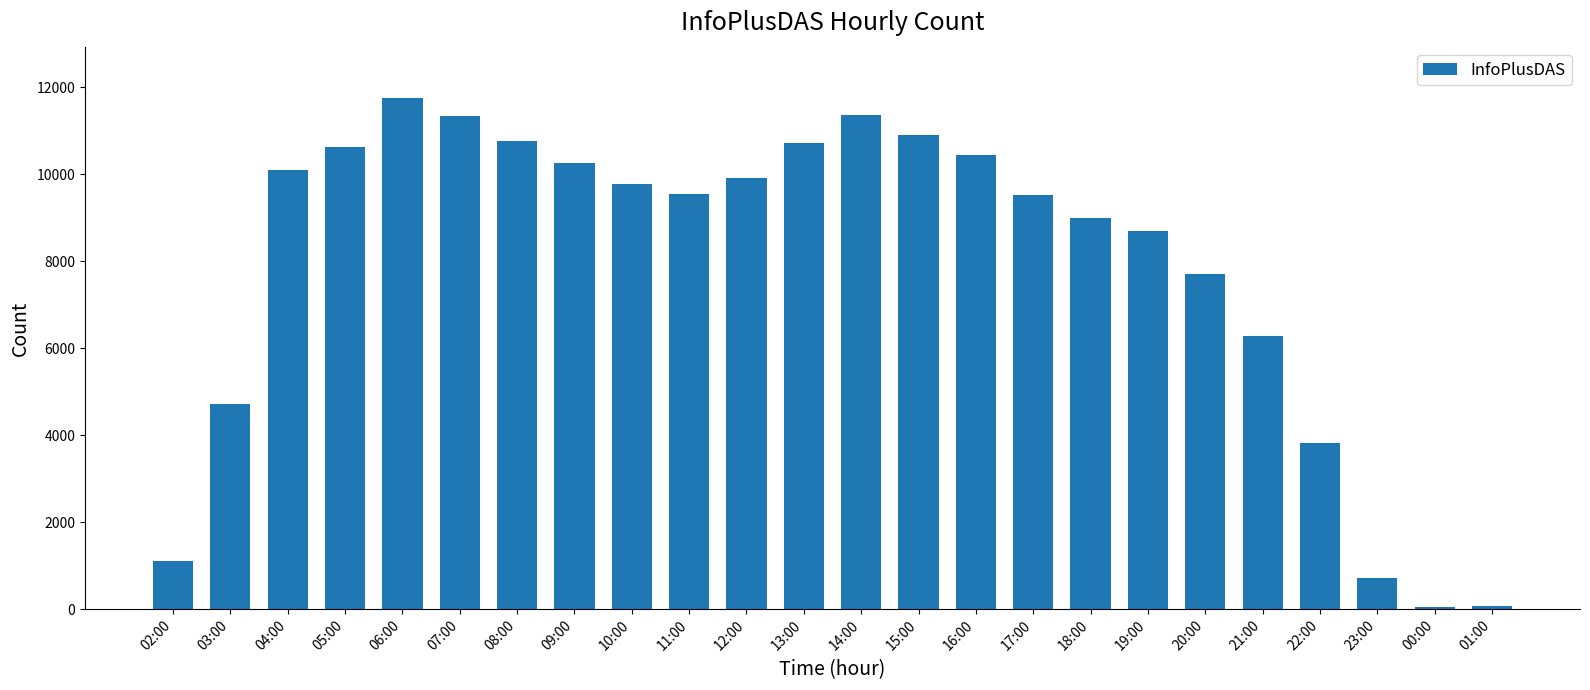

What is the label of the 15th bar from the left?

16:00